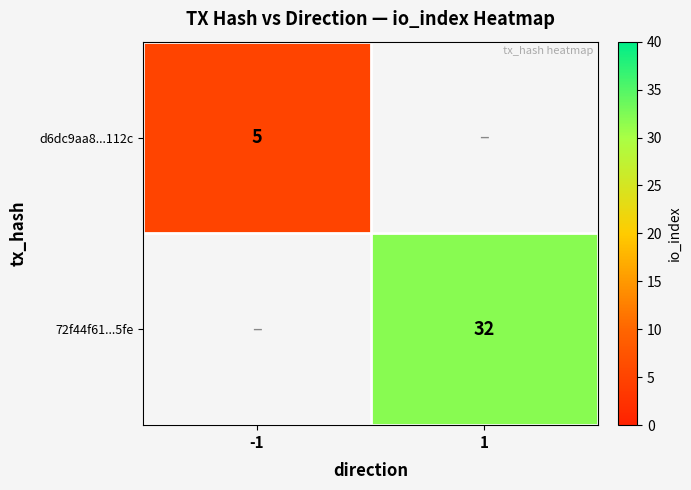

What is the smallest value displayed?

5.0